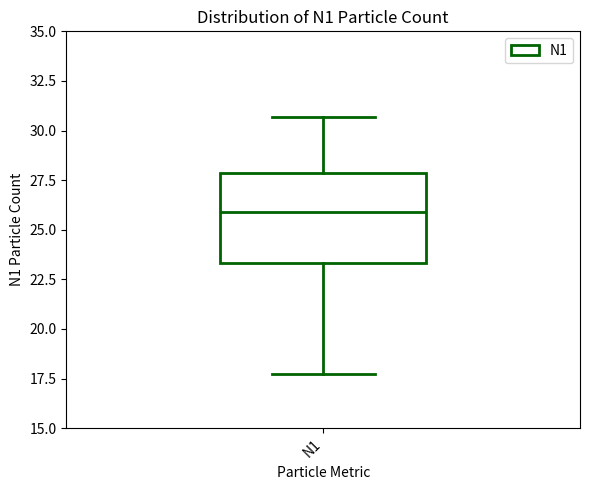

Transcribe this box plot: give where the median line is, the range the box spans, and where the two whiskers end, as read against the y-axis. The values are not printed on the chart, so give them approximately, as read against the axis.

median 26.0, box 23.5 to 28.0, whiskers 17.5 to 30.5